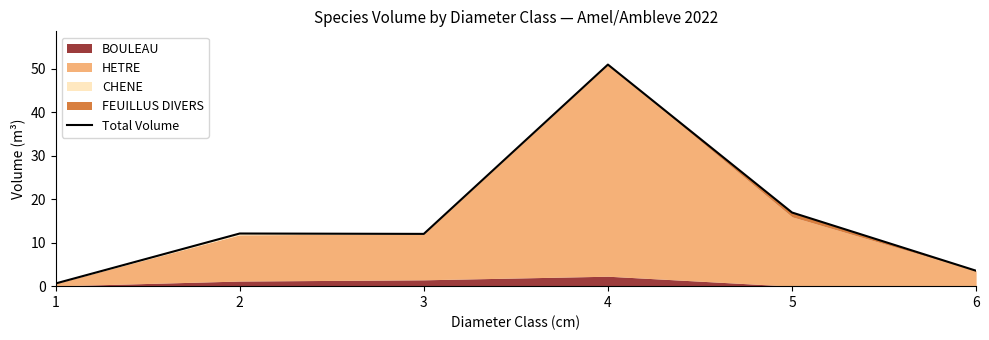

Where is the data nearest to the value 25?

5